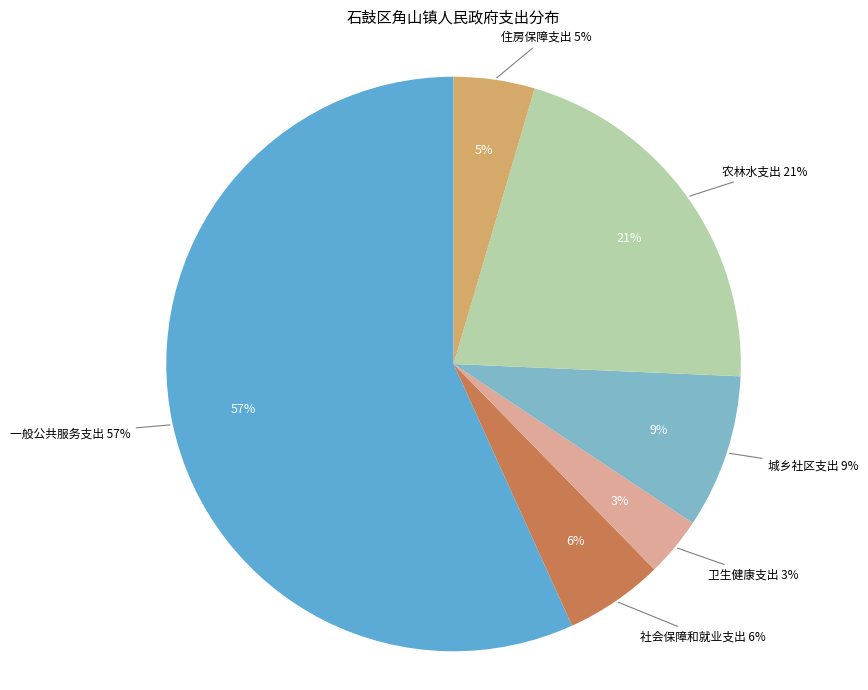

Is there a majority slice in this chart?

Yes